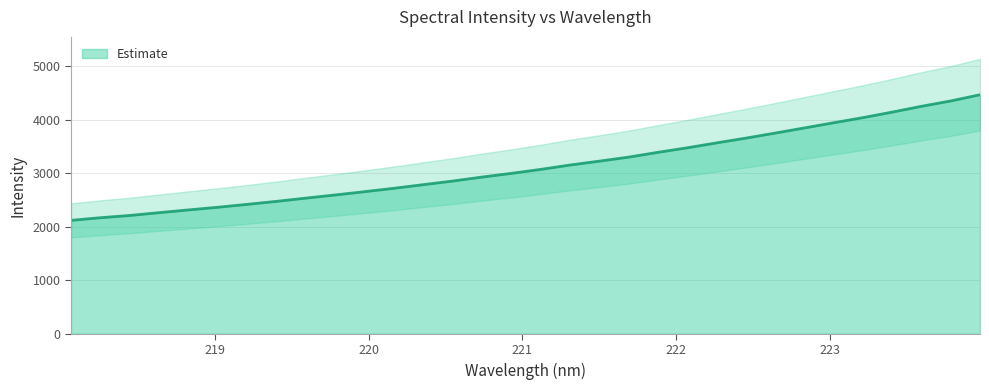

True or false: the data shows 2212.6 at 218.442.

True